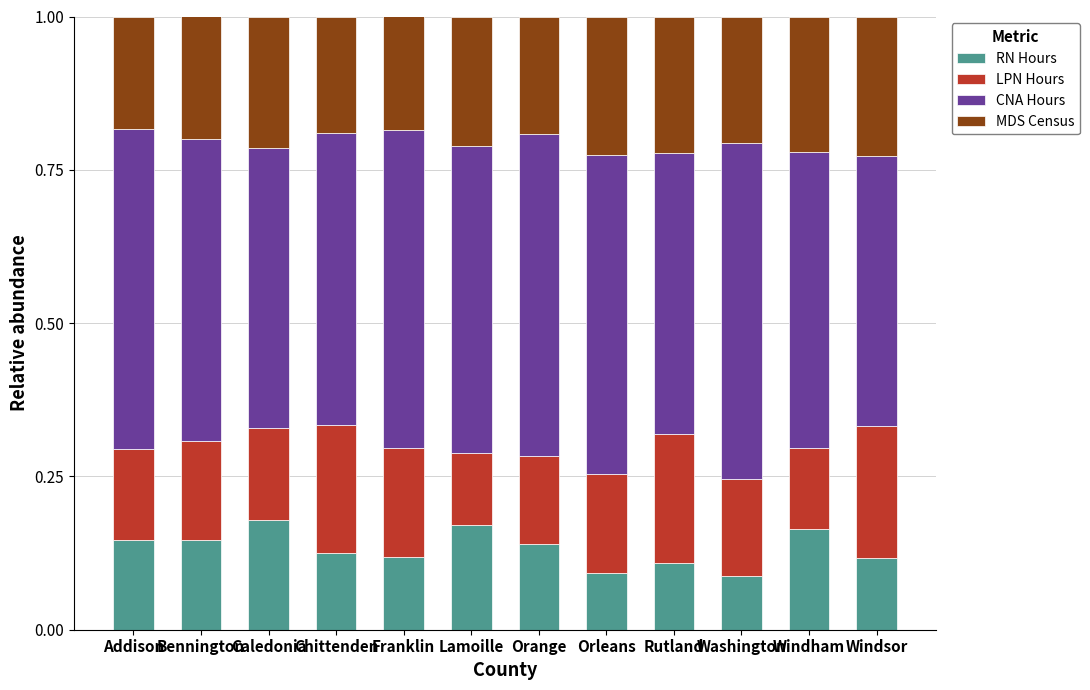

How many data points does each series have?

12